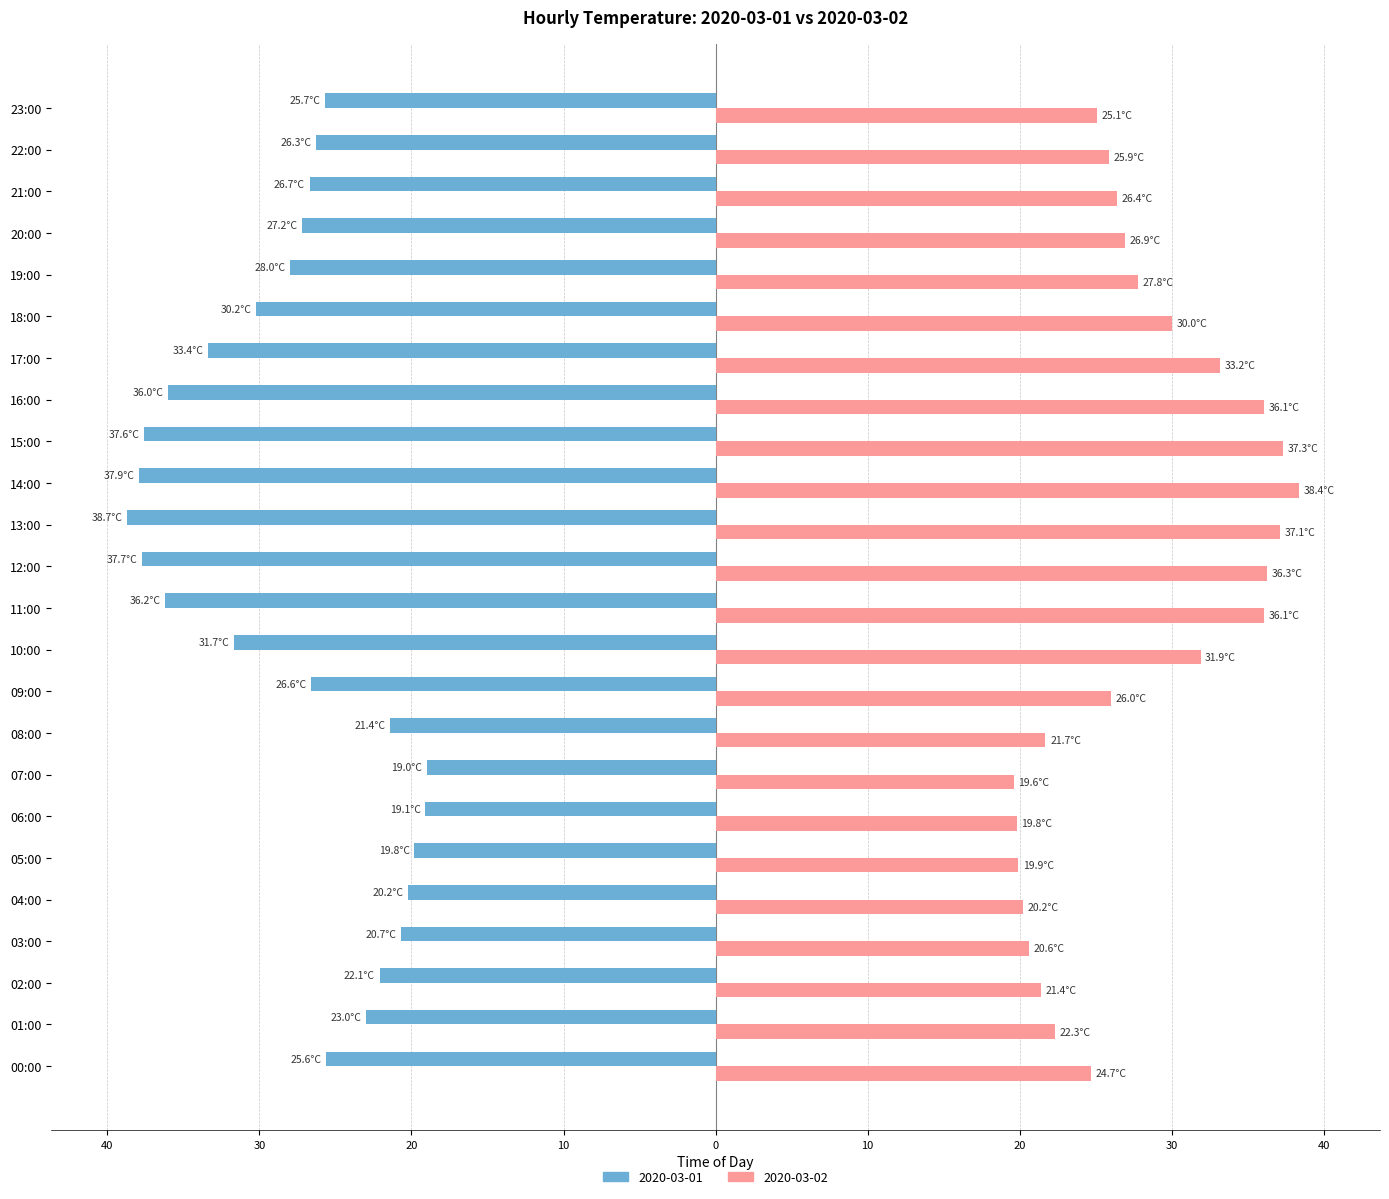

What are all the series names shown in the legend?

2020-03-01, 2020-03-02